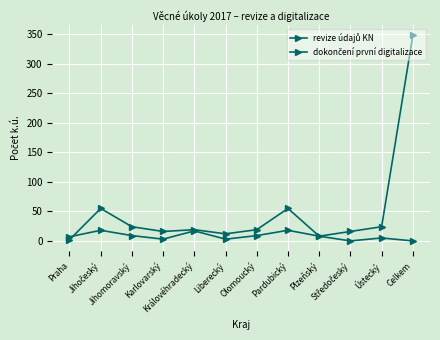

What position from the right is Plzeňský?

4